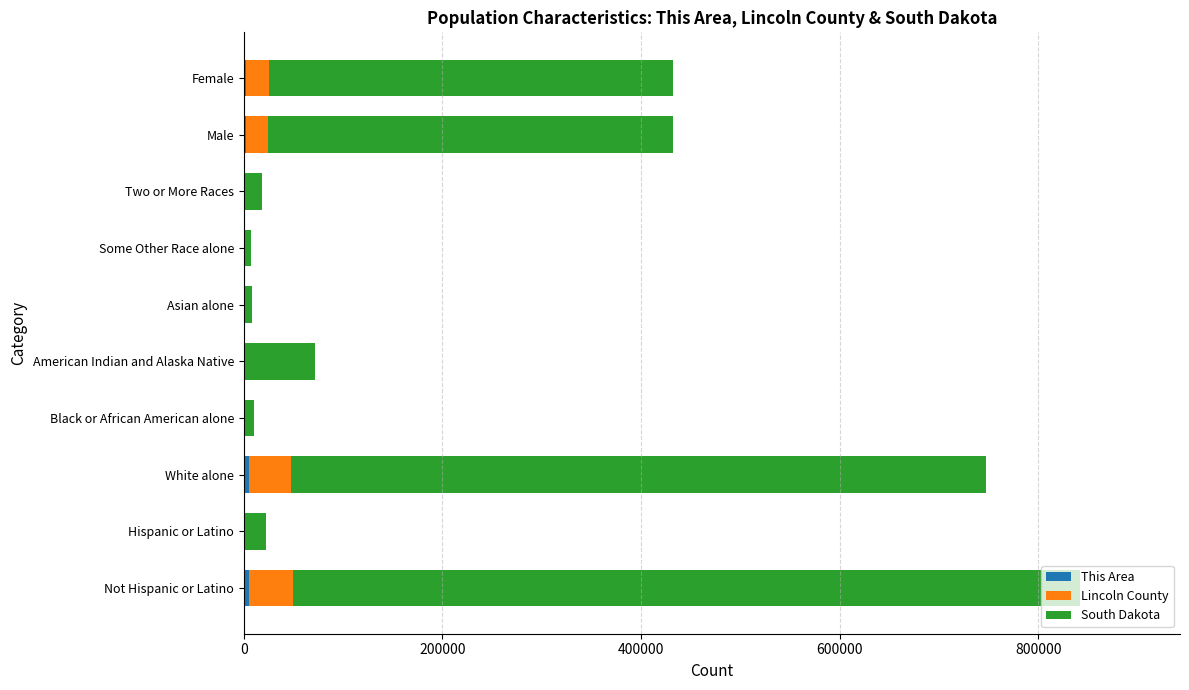

At which category is the sum across all series the highest?

Not Hispanic or Latino